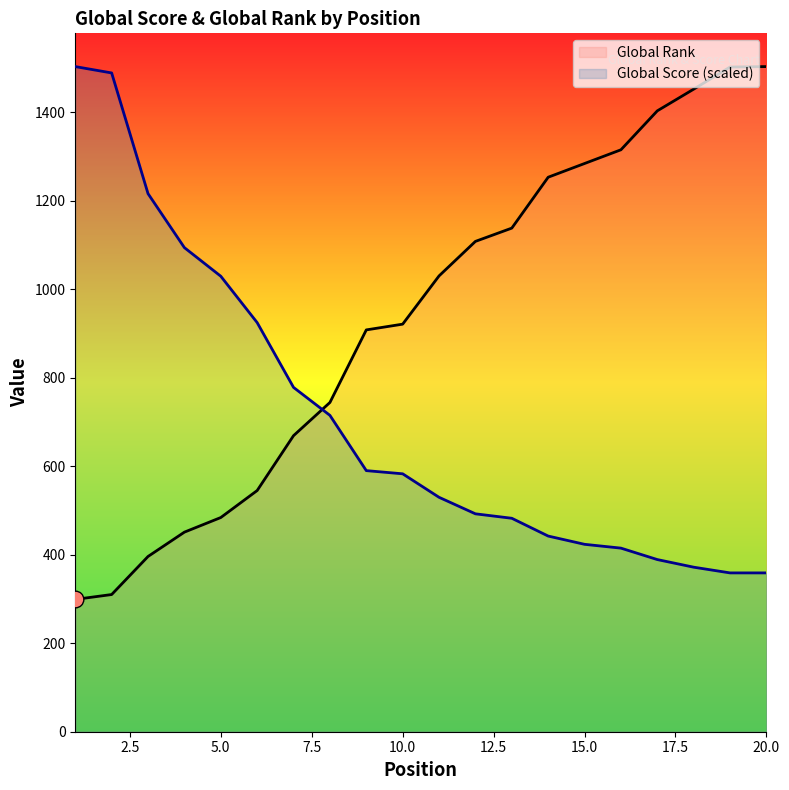

What is the difference between the maximum and minimum values in the Global Score (scaled) series?

1144.1